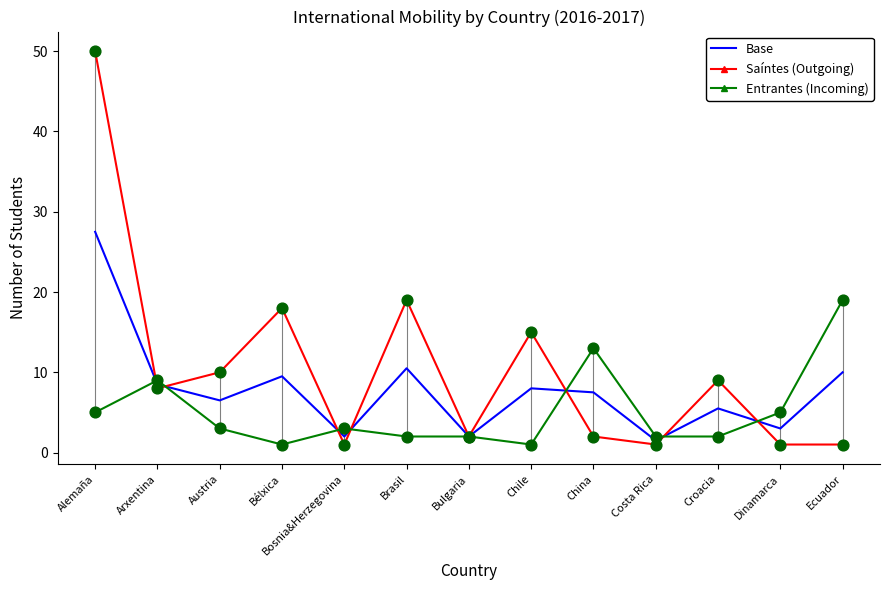

Which series has the largest total across all categories?

Saíntes (Outgoing)